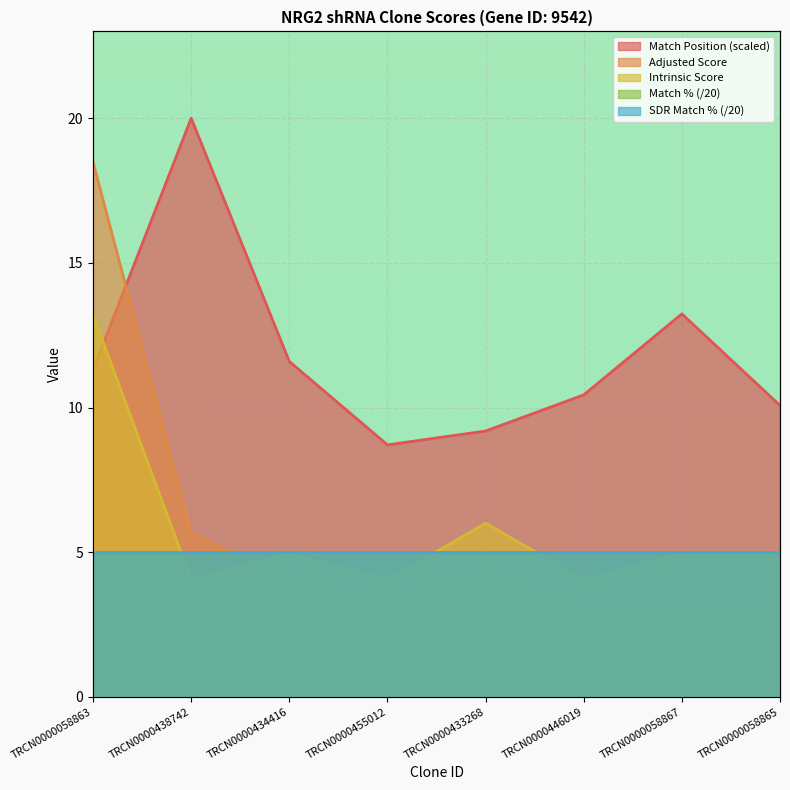

What is the difference between the Match Position values at TRCN0000058863 and TRCN0000438742?

8.7